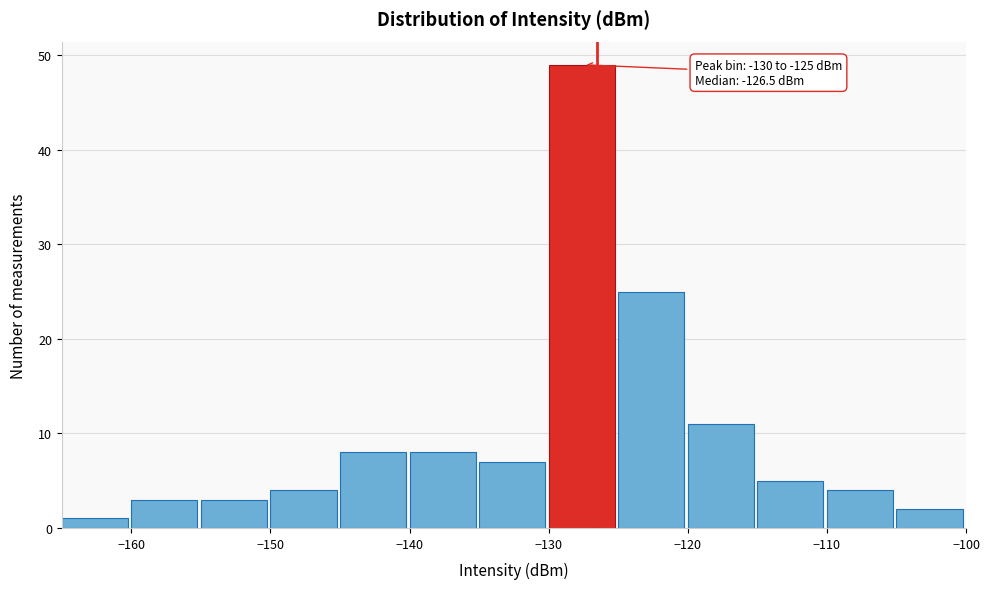

Which range on the x-axis has the tallest bar?

-130 to -125